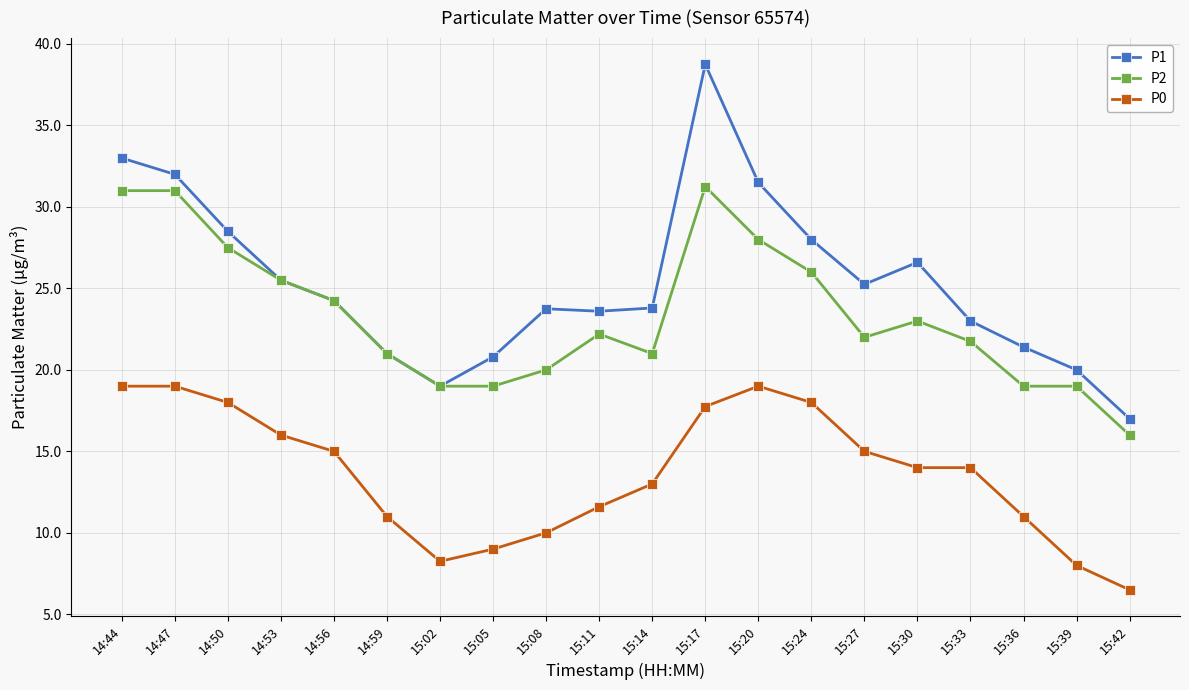

Which series has the largest total across all categories?

P1